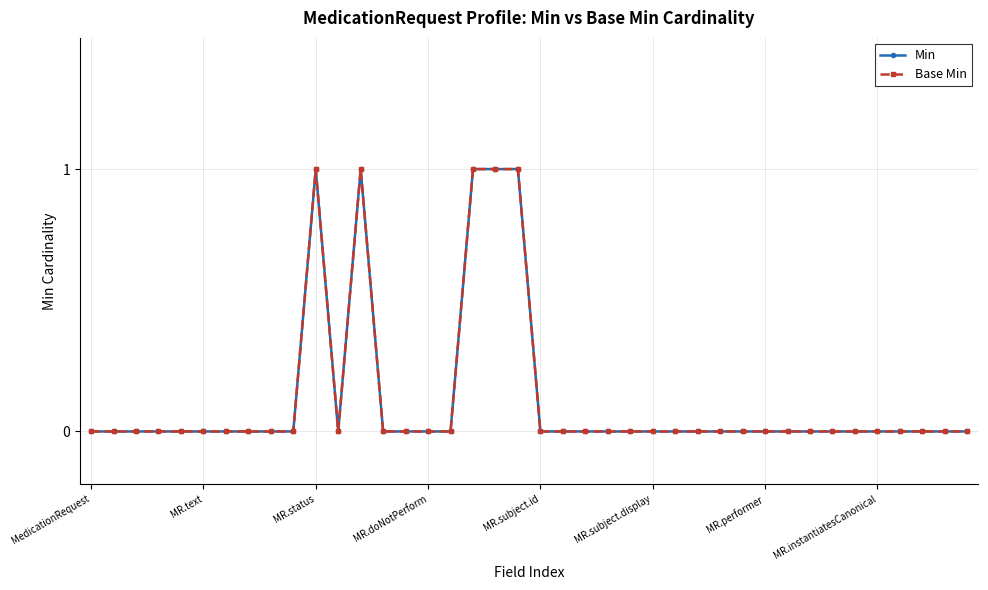

Which category has the lowest value in the Base Min series?

MedicationRequest